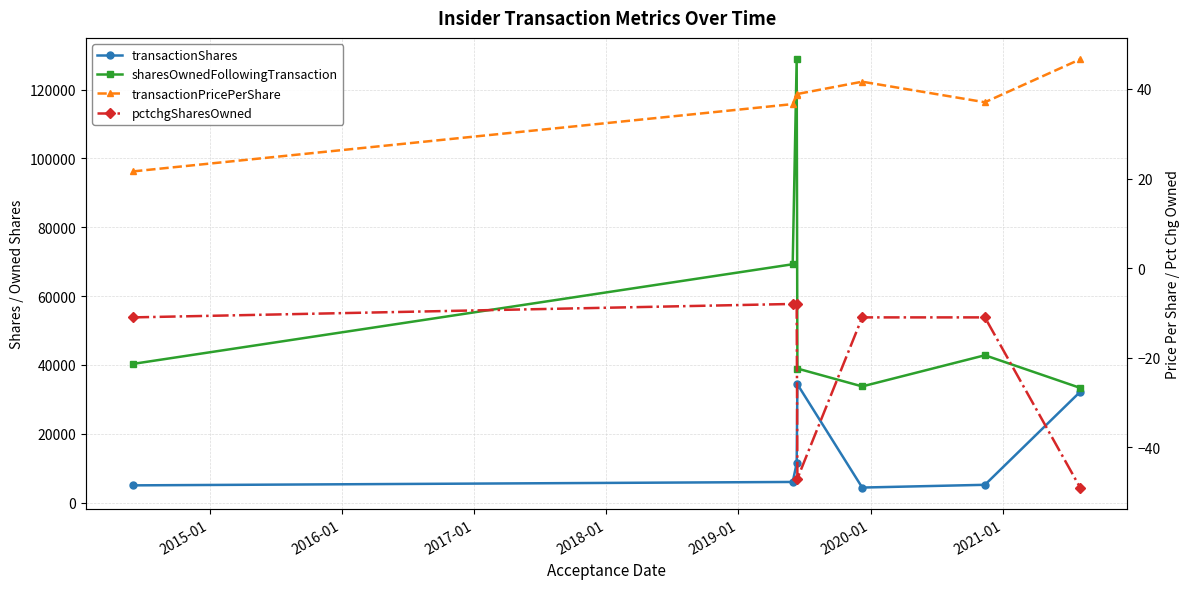

What is the difference between the maximum and minimum values in the pctchgSharesOwned series?

41.0